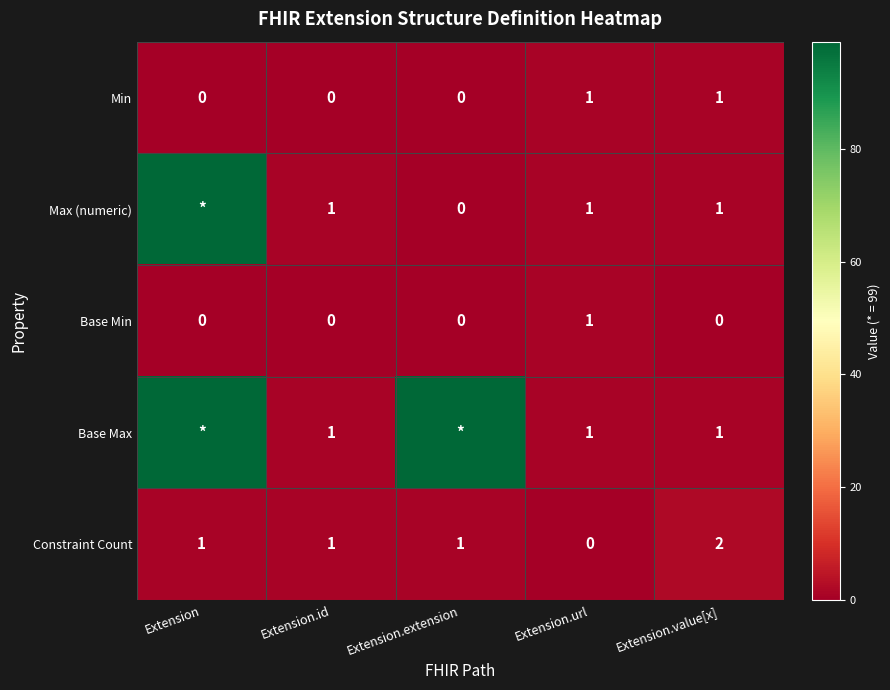

How many Base Min values are between 0 and 1?

5